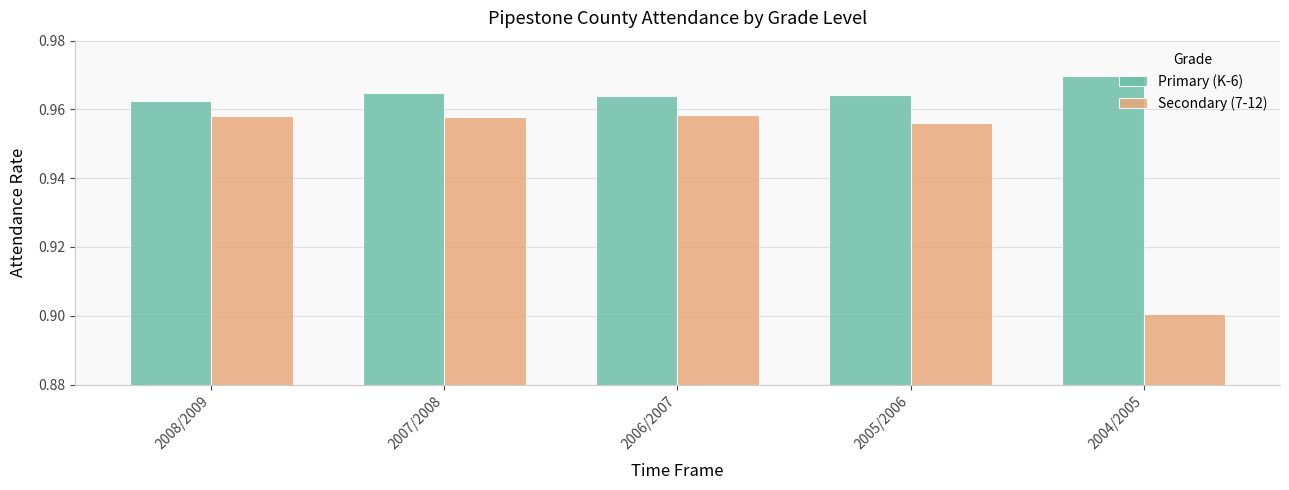

At which label does Secondary (7-12) reach its minimum?

2004/2005